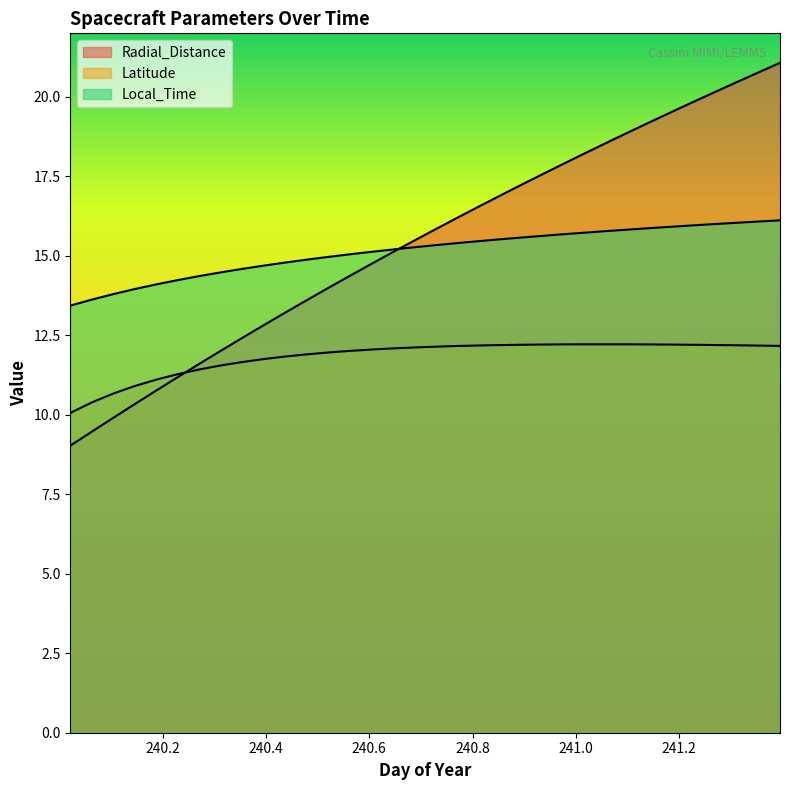

What is the label of the 6th point from the left?

240.2292